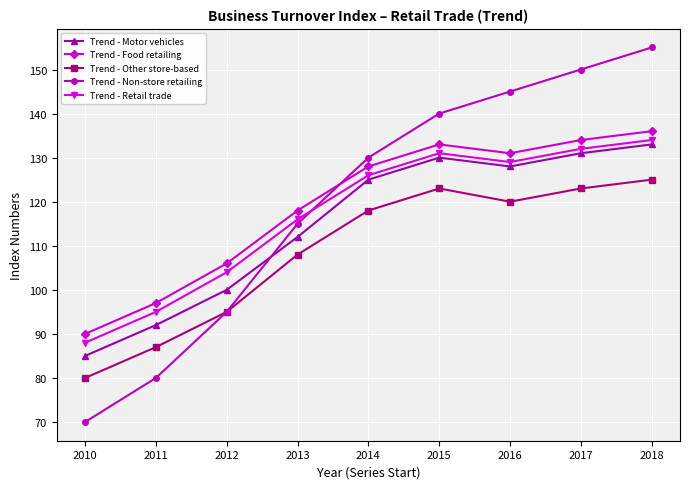

True or false: Trend - Retail trade has a value of 26 at 2011.

False